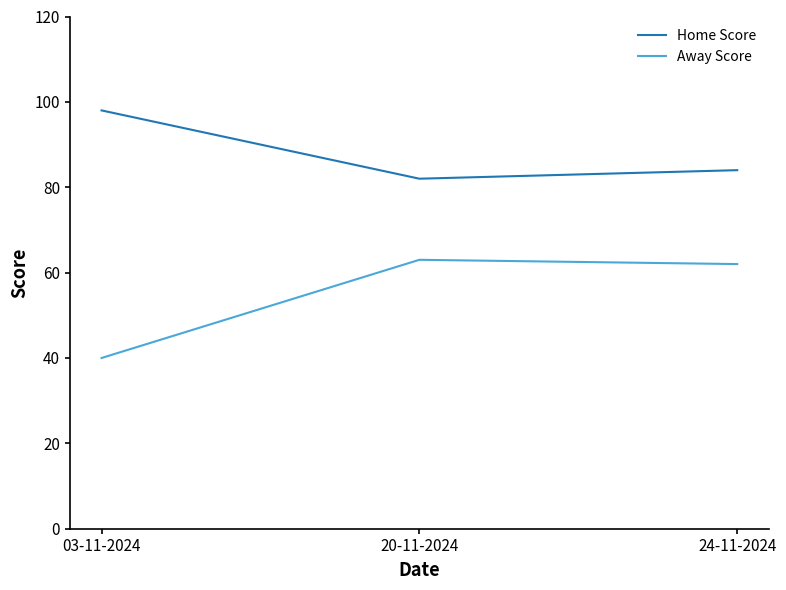

What is the difference between the Away Score values at 03-11-2024 and 24-11-2024?

22